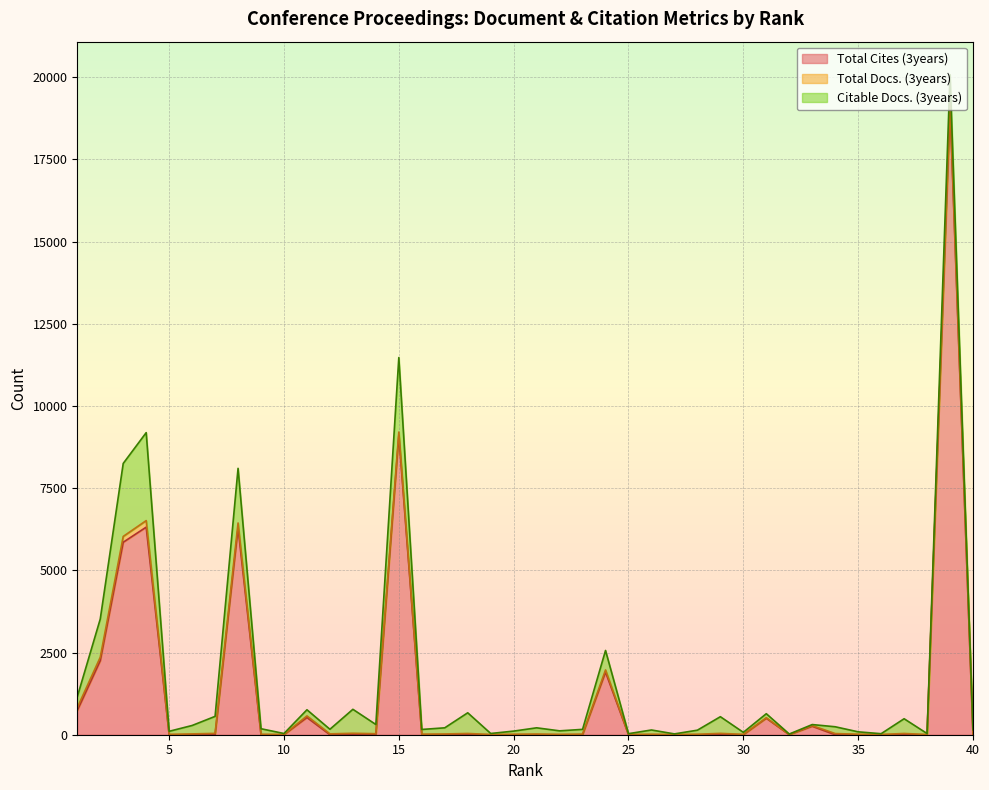

What are all the series names shown in the legend?

Total Cites (3years), Total Docs. (3years), Citable Docs. (3years)